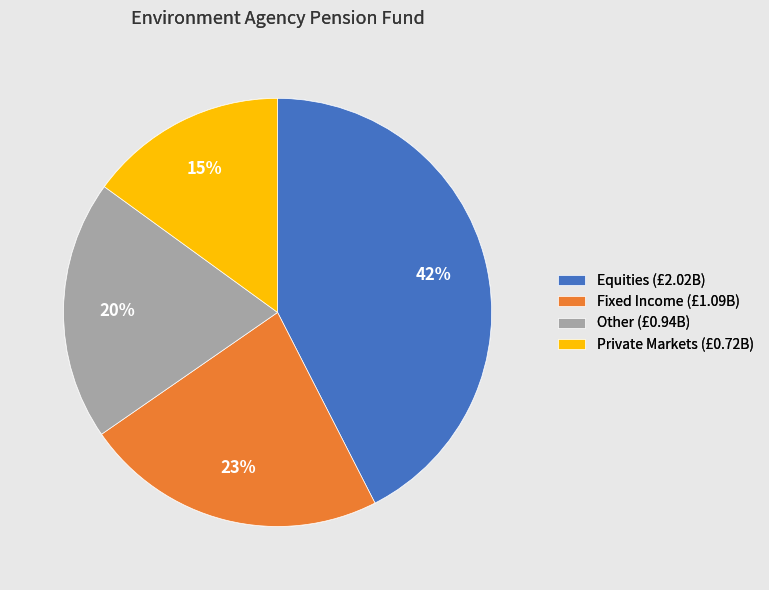

Rank the categories by value from lowest to highest.

Private Markets, Other, Fixed Income, Equities